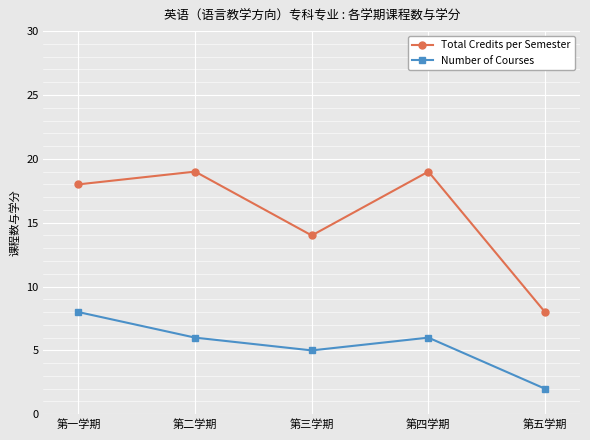

What is the difference between the second highest and second lowest values in the Number of Courses series?

1